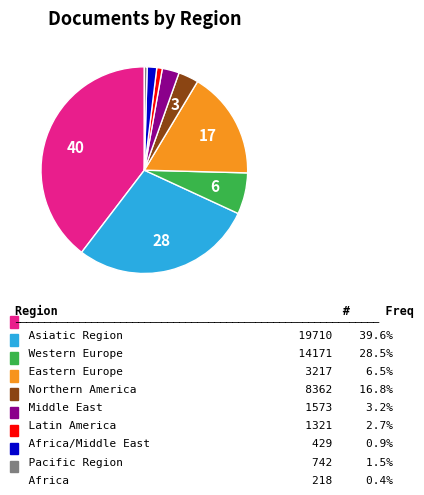

Does any single category account for the majority?

No